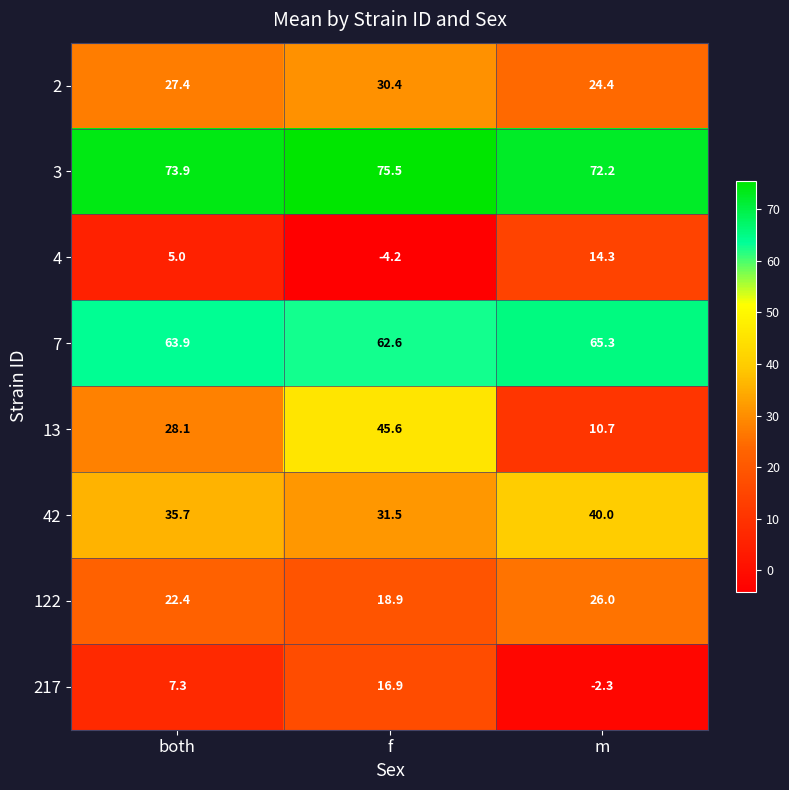

Which series has the largest range (max minus min)?

13